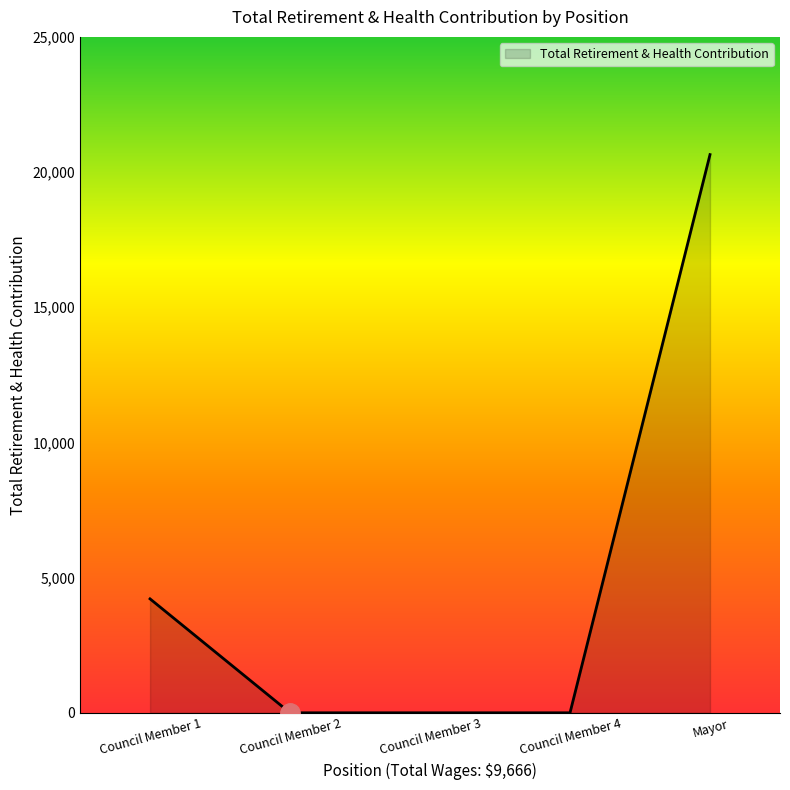

Where is the data nearest to the value 10323?

Council Member 1